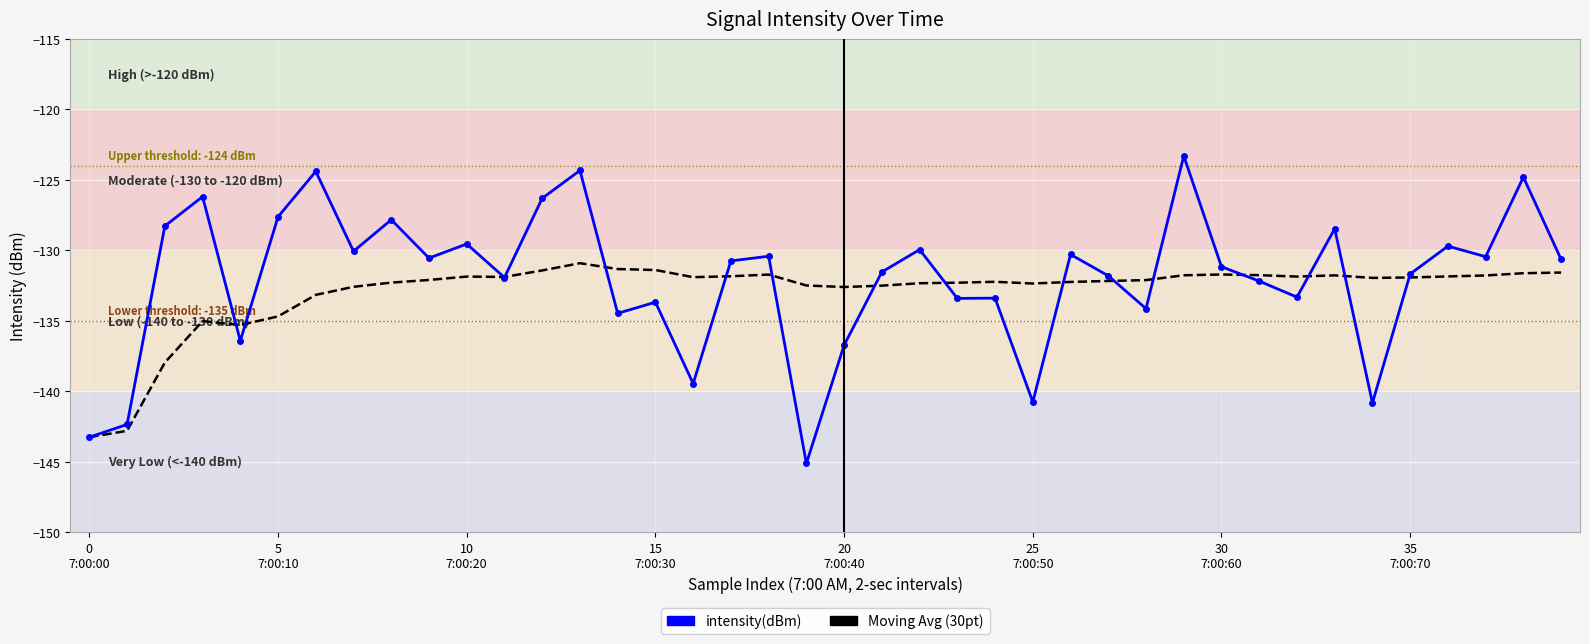

What is the difference between the second highest and minimum values in the intensity(dBm) series?

20.8